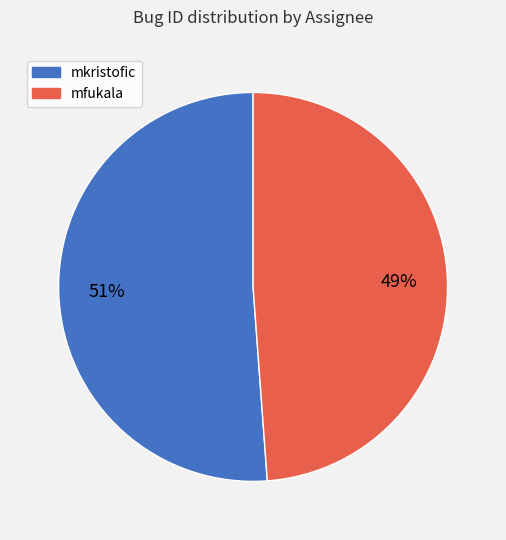

True or false: mkristofic accounts for 51% of the total.

True